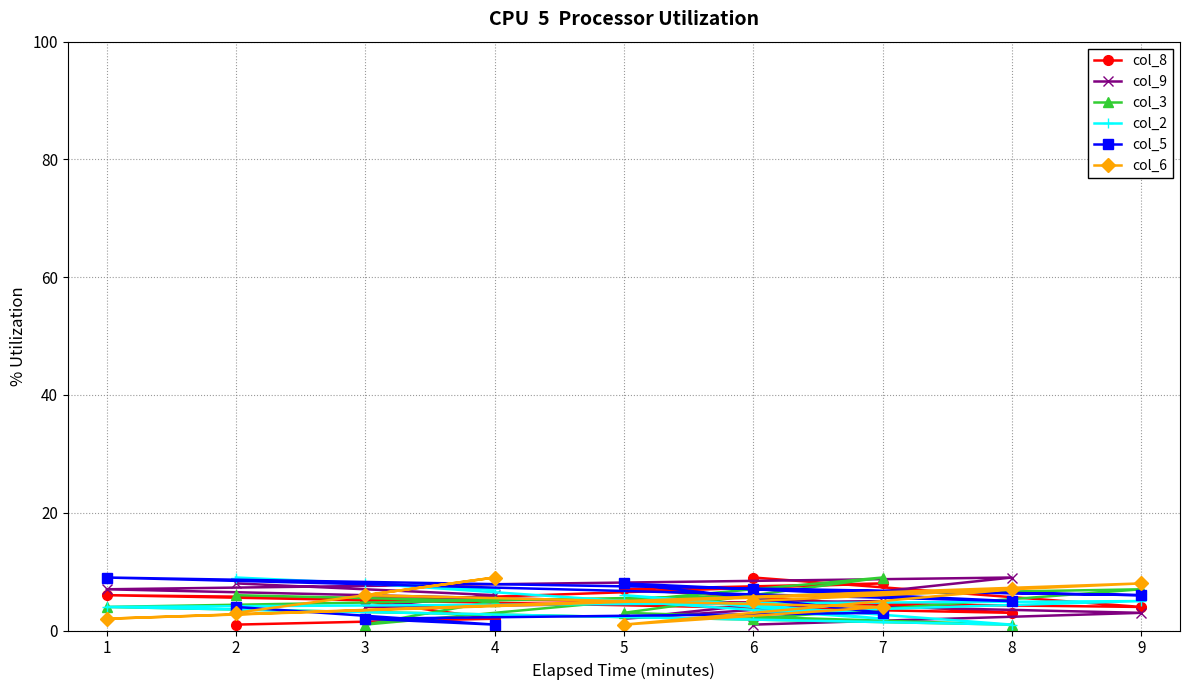

How many lines are shown in the chart?

6